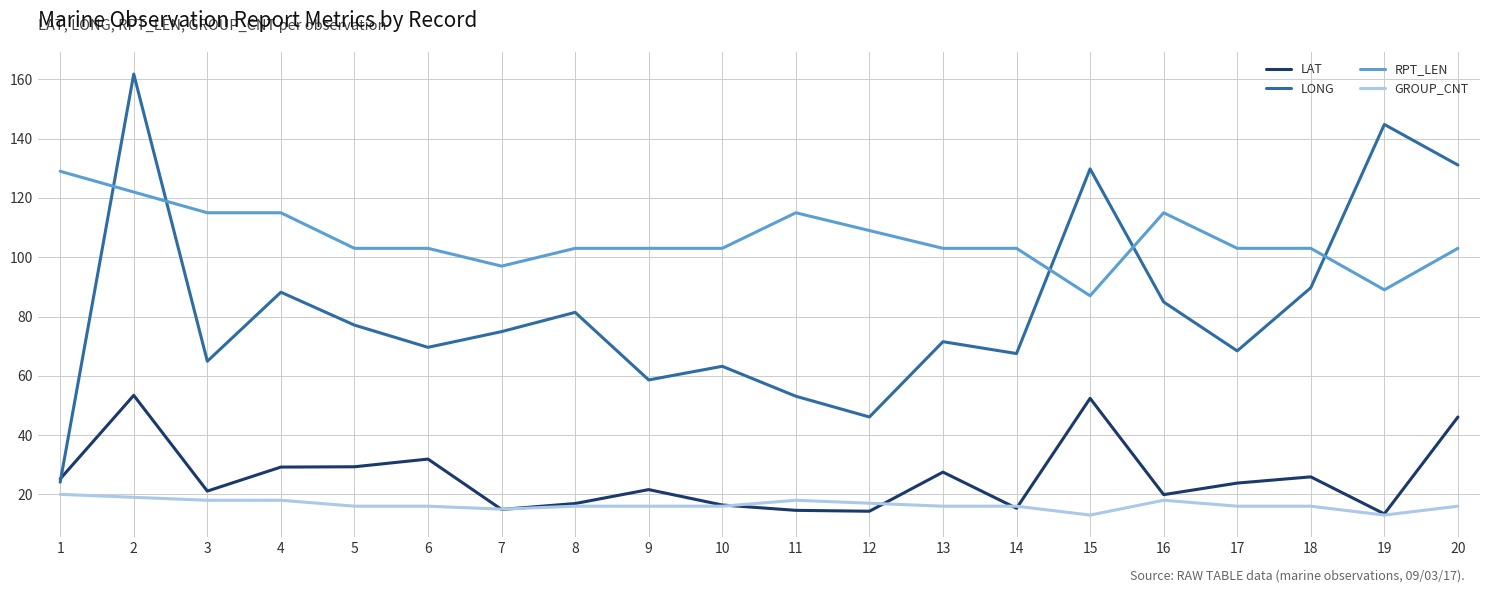

Which series has the largest total across all categories?

RPT_LEN